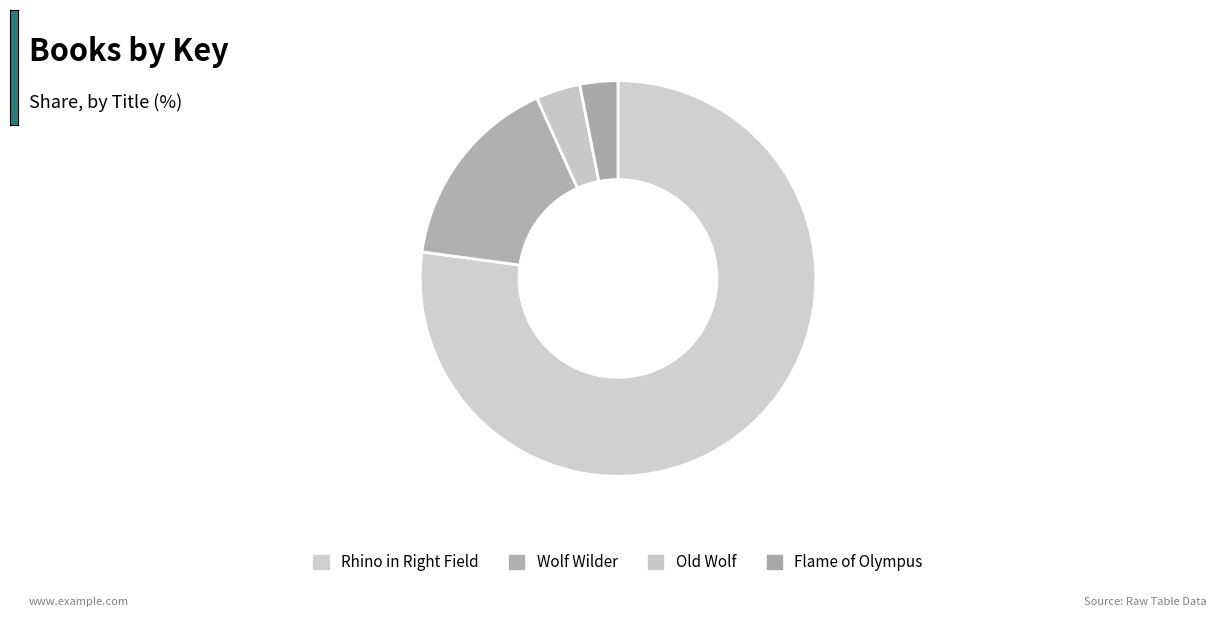

How many slices are in this pie chart?

4